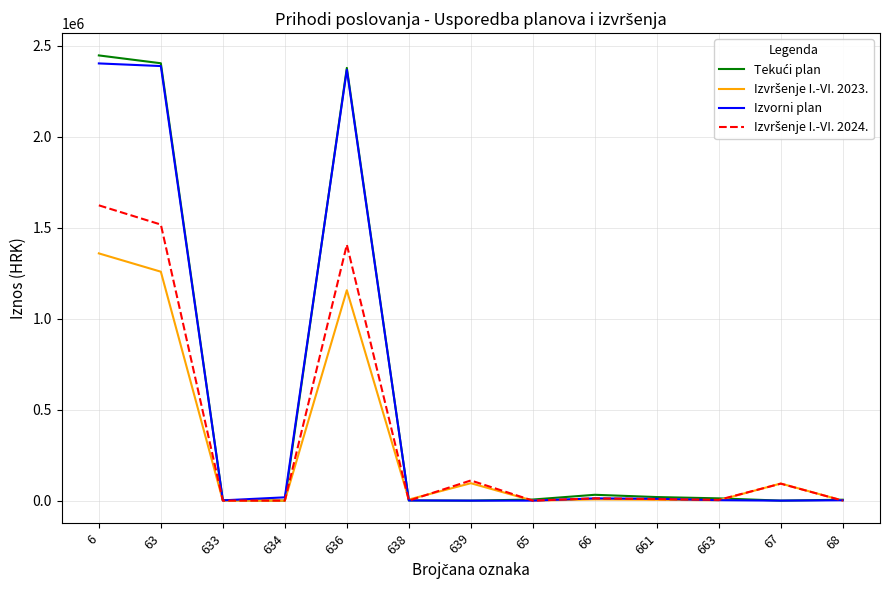

At which category is the sum across all series the highest?

6